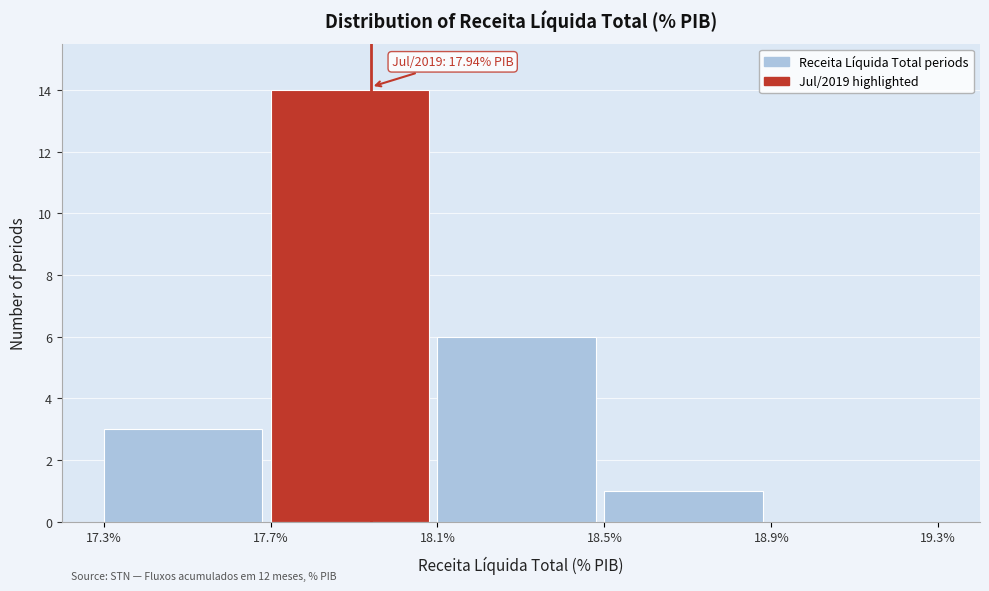

Which range on the x-axis has the tallest bar?

17.7% to 18.1%